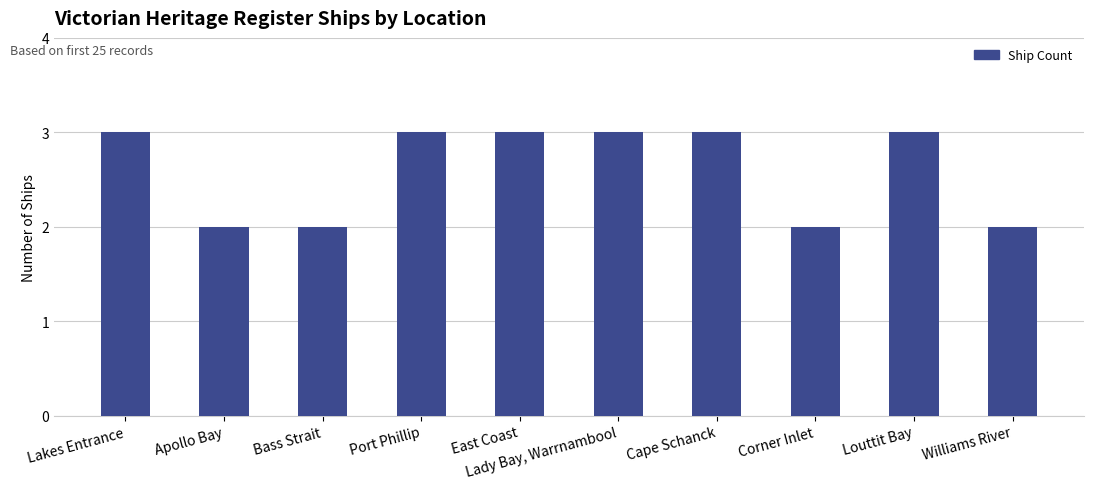

Does the chart contain stacked bars?

No